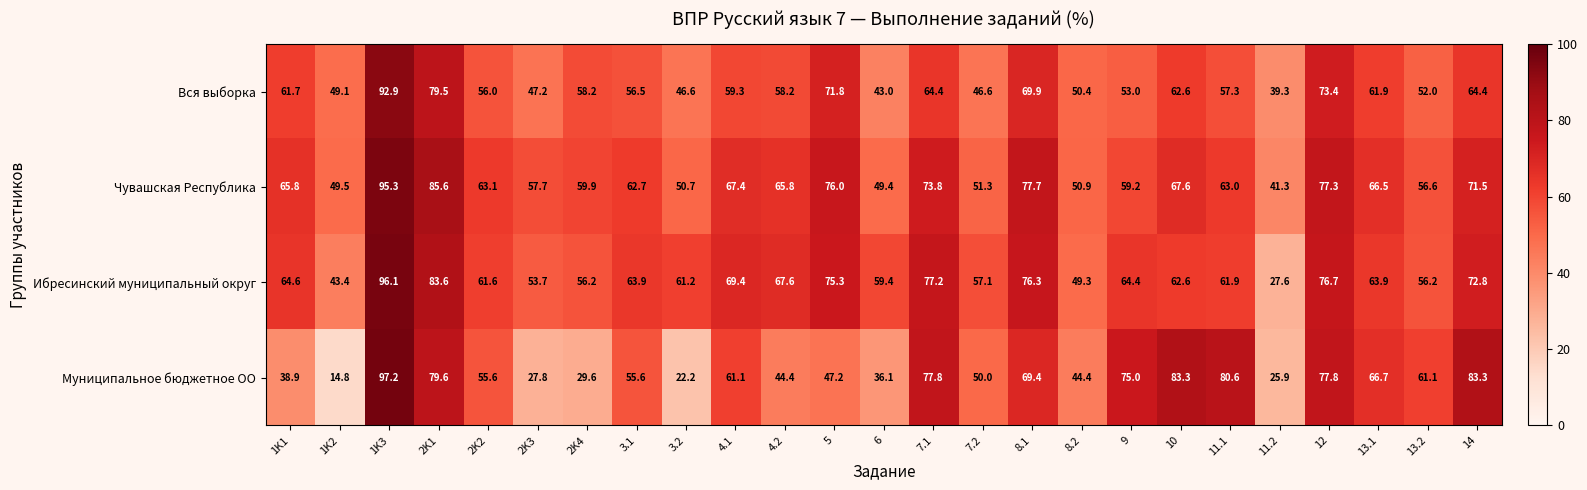

Which series has the largest total across all categories?

Чувашская Республика